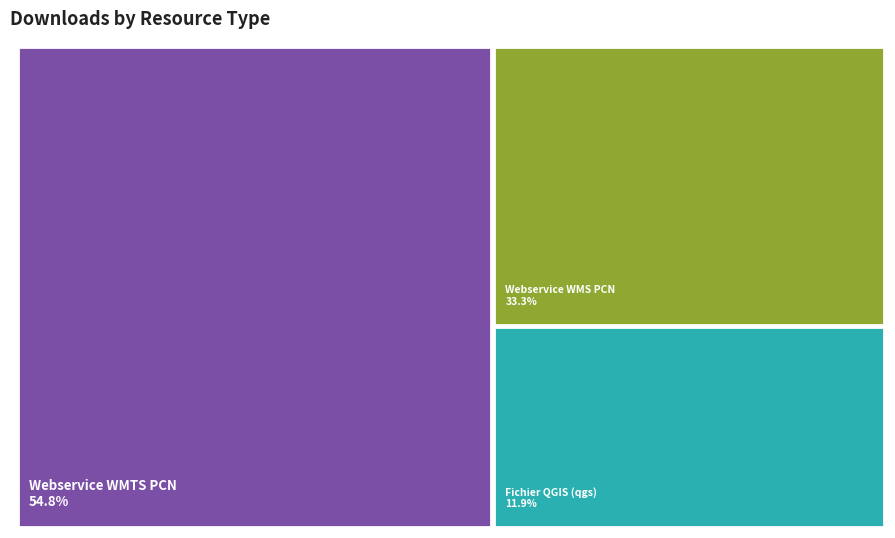

To the nearest percent, what portion does bdb6a960-67db-4be5-bab1-76b889fcaa69 represent?

12%